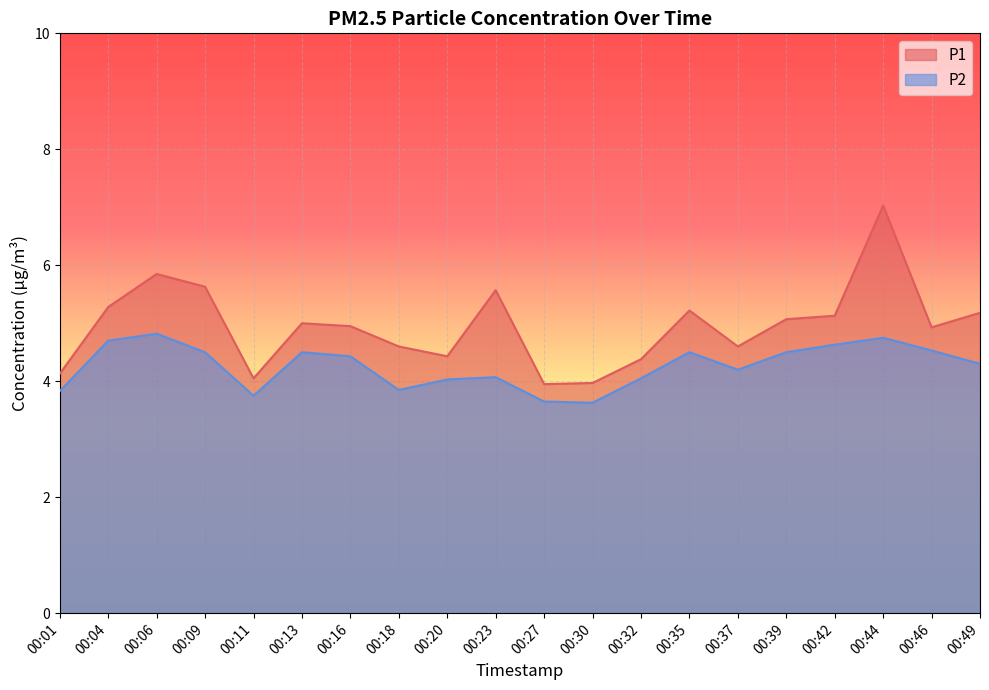

The value of P2 at 00:11 is 2.0. True or false?

False